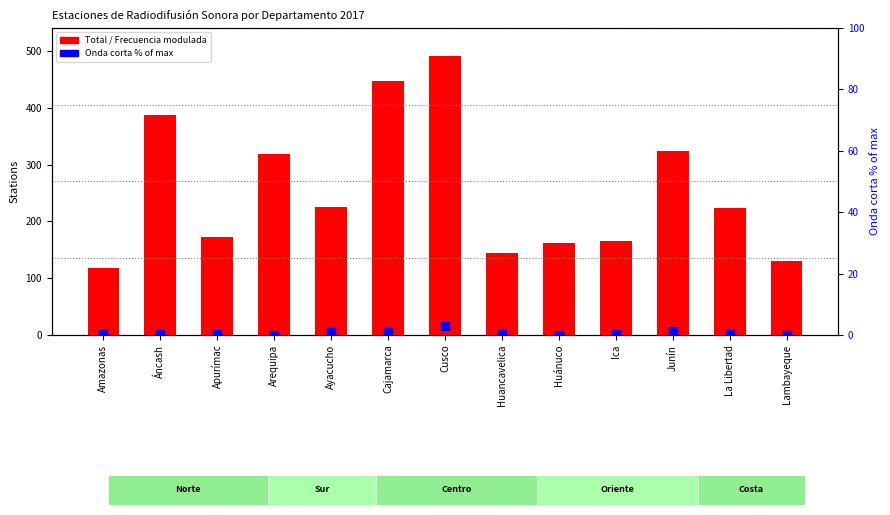

At how many categories does at least one series exceed 397?

2